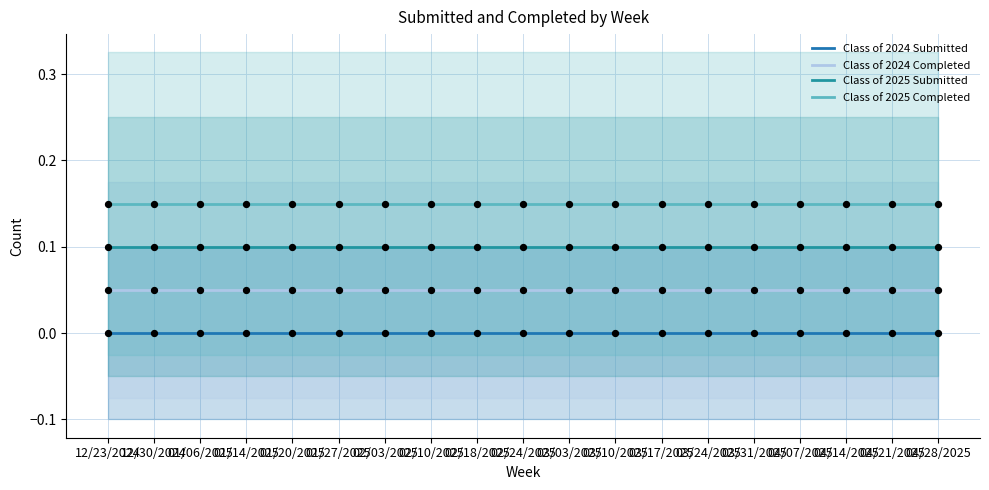

Is the value of Class of 2025 Completed at 02/10/2025 greater than the value of Class of 2024 Completed at 03/31/2025?

Yes